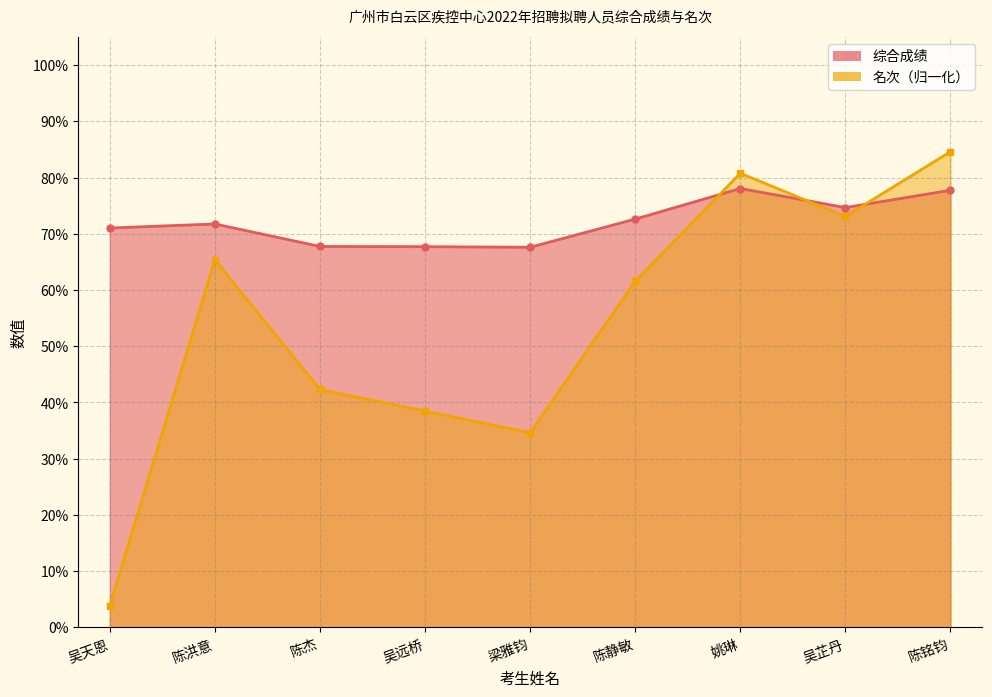

What is the difference between the maximum and minimum values in the 名次 series?

80.8